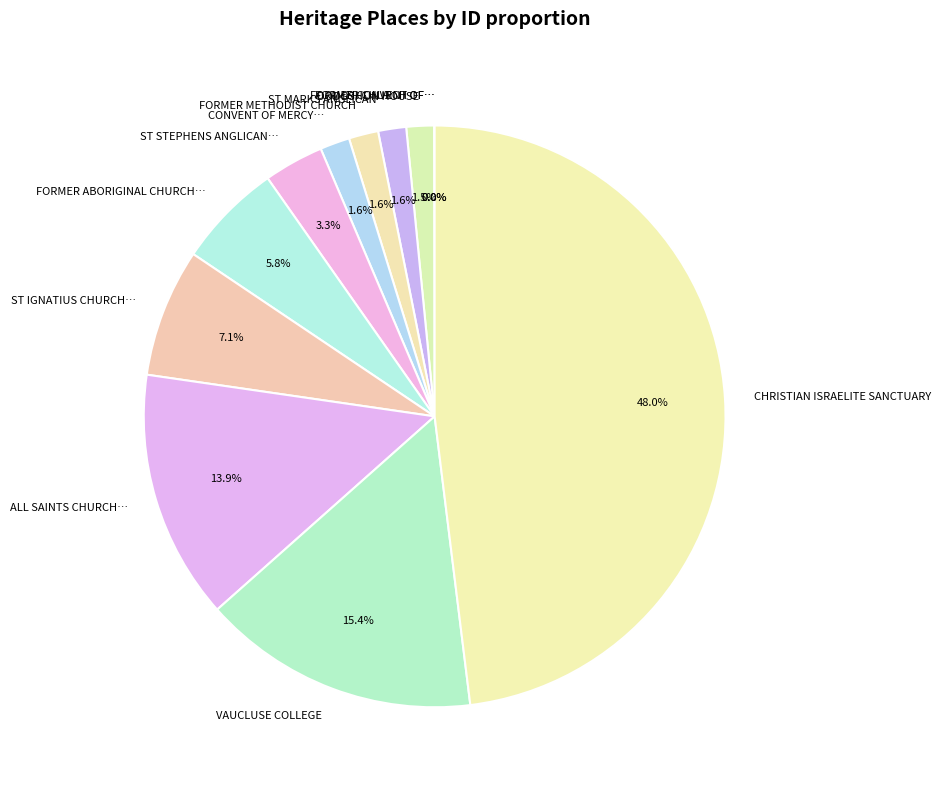

Which slice is the largest?

CHRISTIAN ISRAELITE SANCTUARY